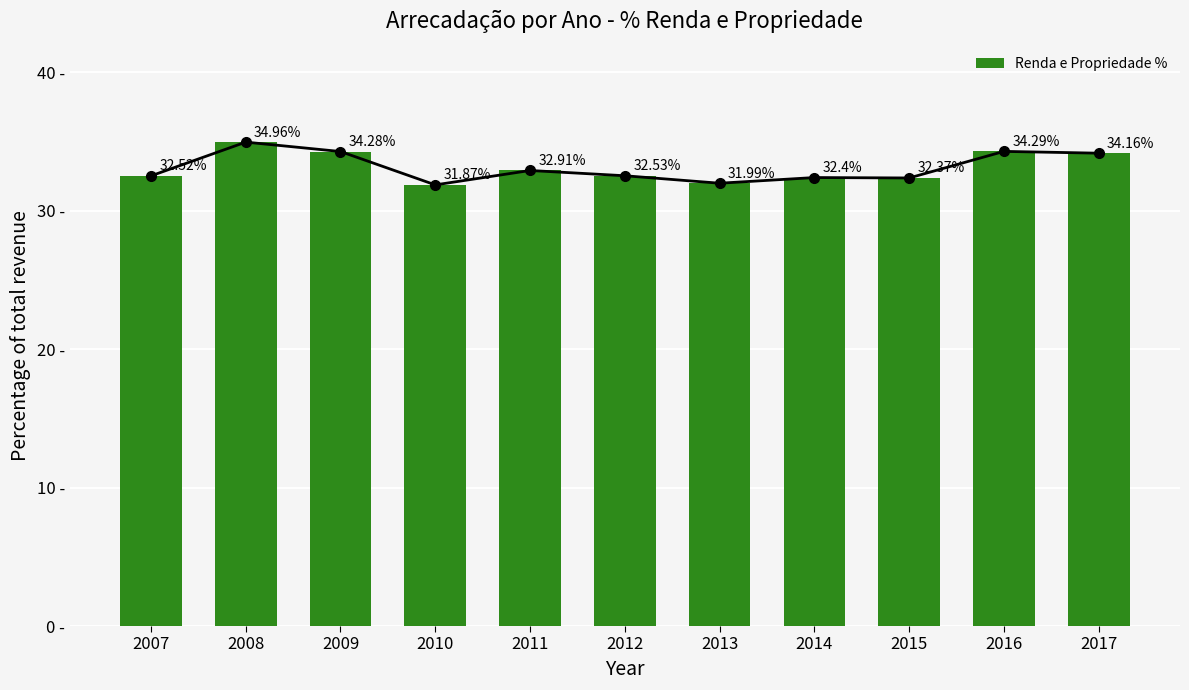

Where does the data first go above 32?

2007